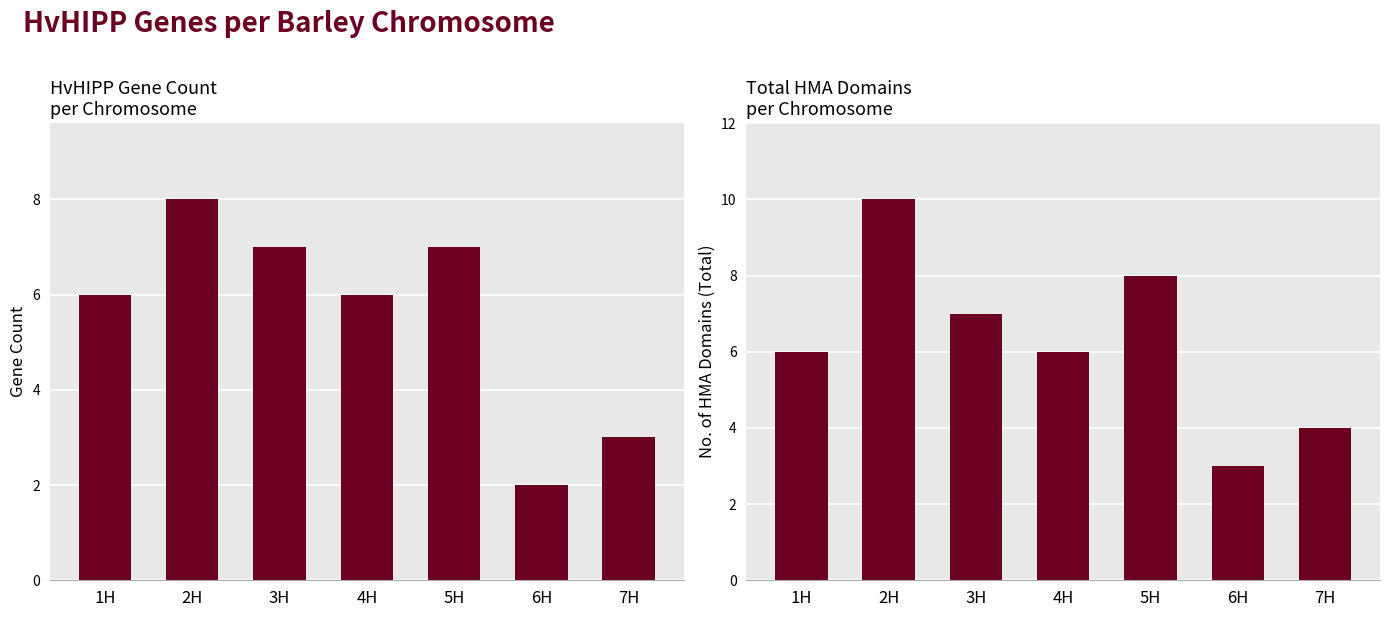

Reading left to right, transcribe all the data shown in this chart.

Count: 6	8	7	6	7	2	3
No.of HMA domain: 6	10	7	6	8	3	4